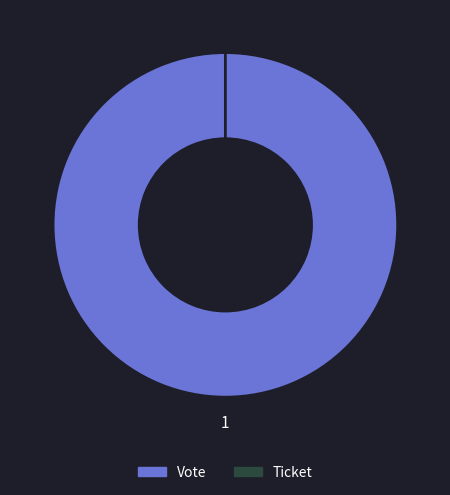

Rank the categories by value from highest to lowest.

Vote, Ticket